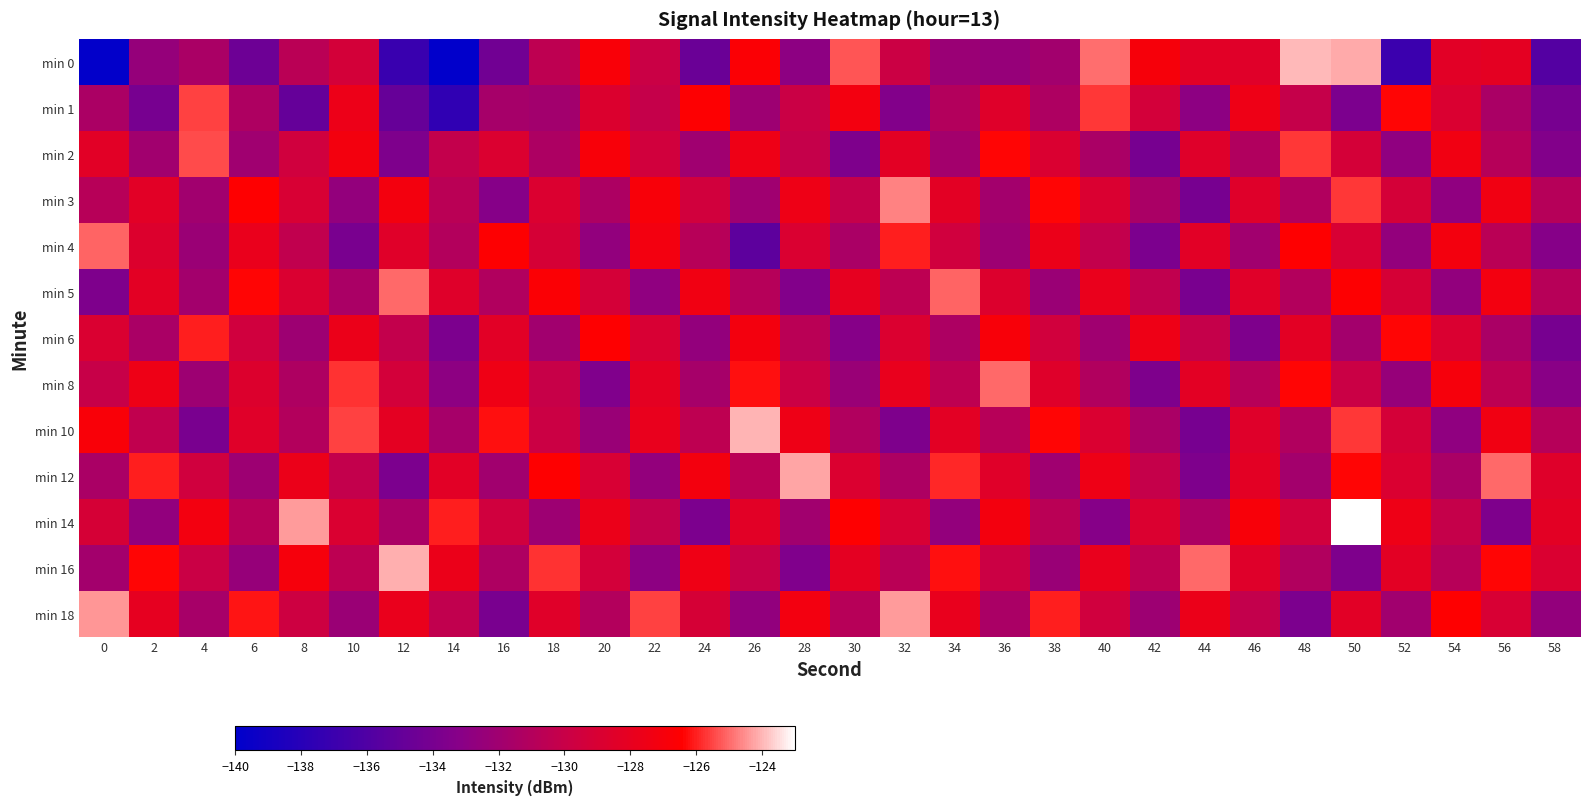

What is the difference between the highest and lowest values at 44?

9.0